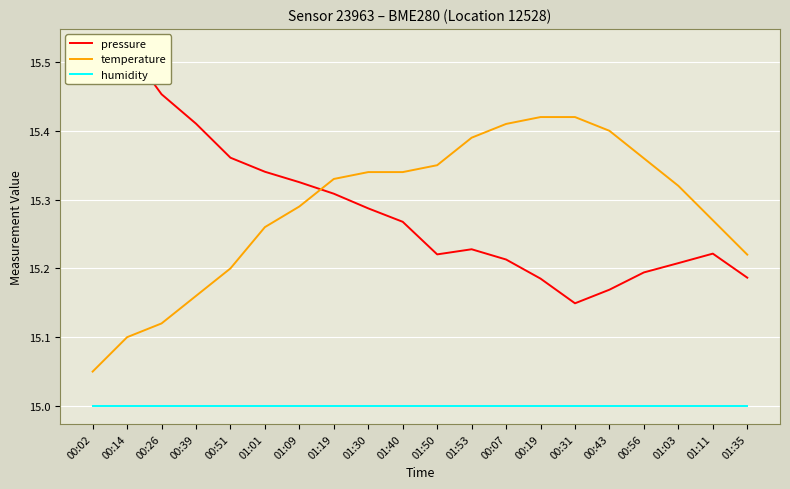

What is the minimum value for humidity?

15.0